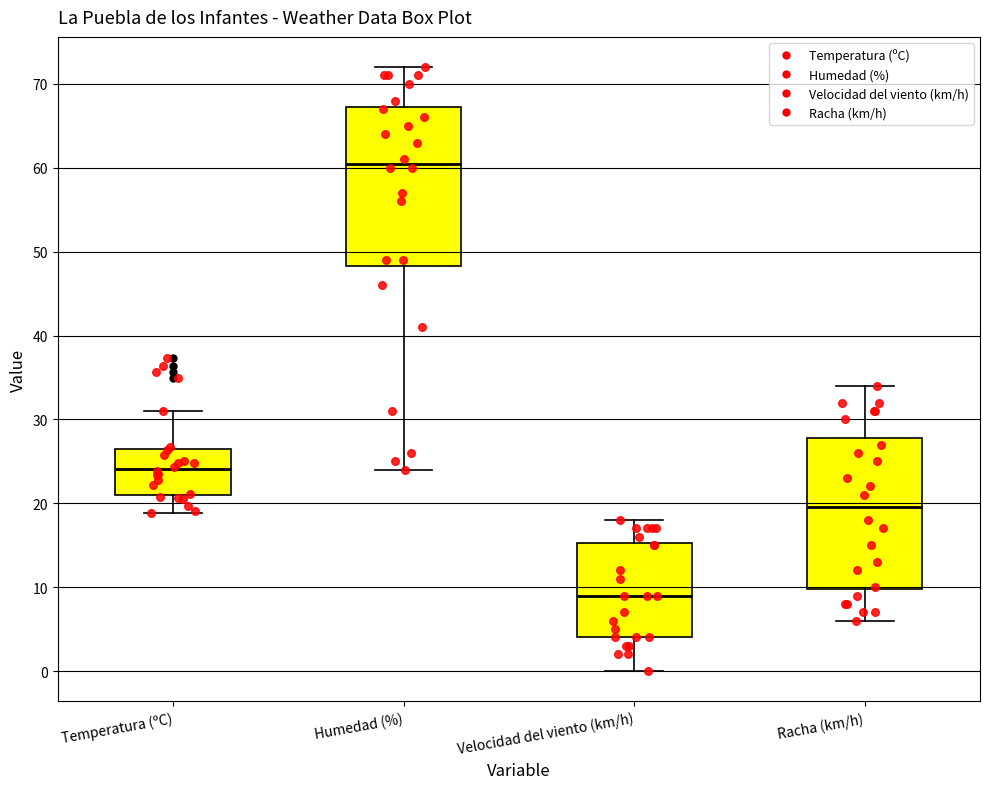

Where does the median line of the box for Velocidad del viento (km/h) sit on the y-axis? The values are not printed on the chart, so give them approximately, as read against the axis.

9